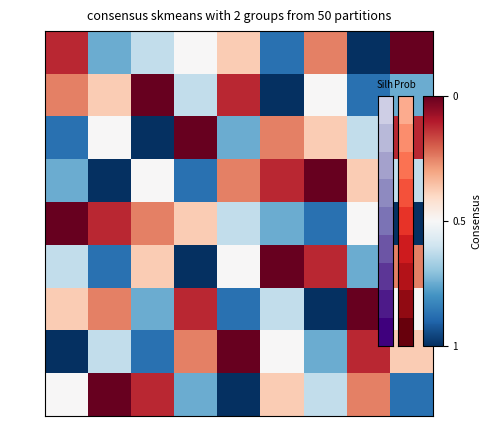

Which series changed the most between c5 and c8?

row7